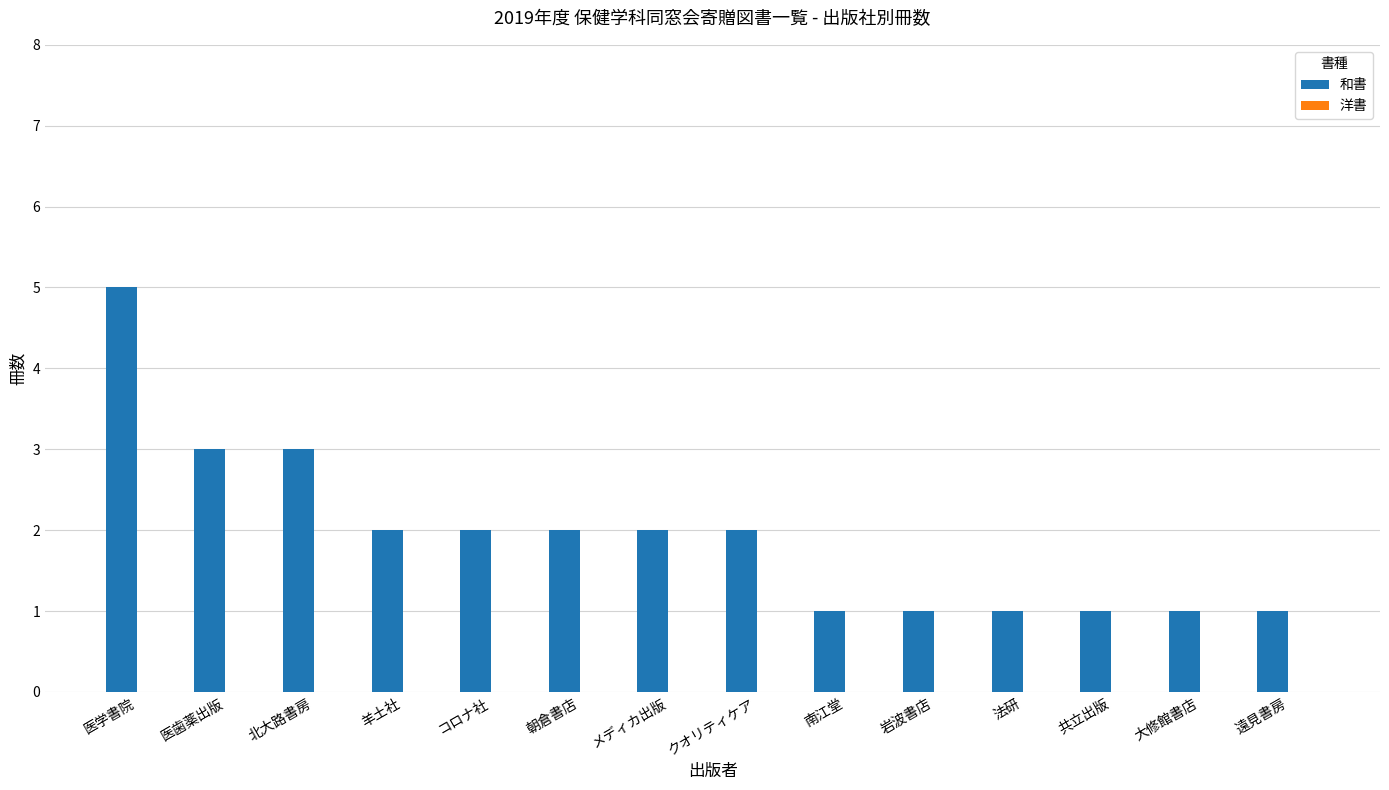

What is the ratio of the value at コロナ社 to the value at 朝倉書店?

1.0